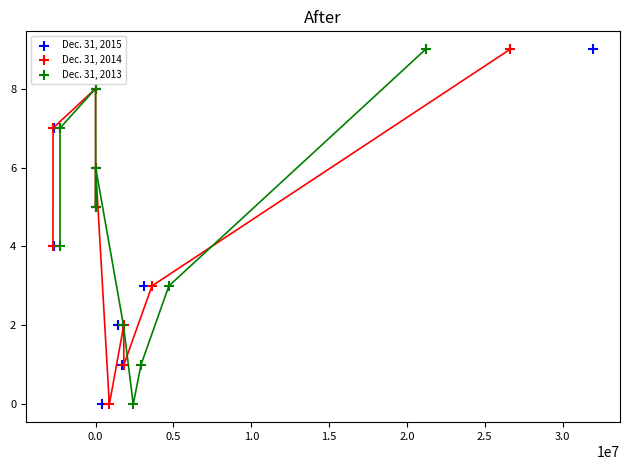

What are all the series names shown in the legend?

Dec. 31, 2015, Dec. 31, 2014, Dec. 31, 2013